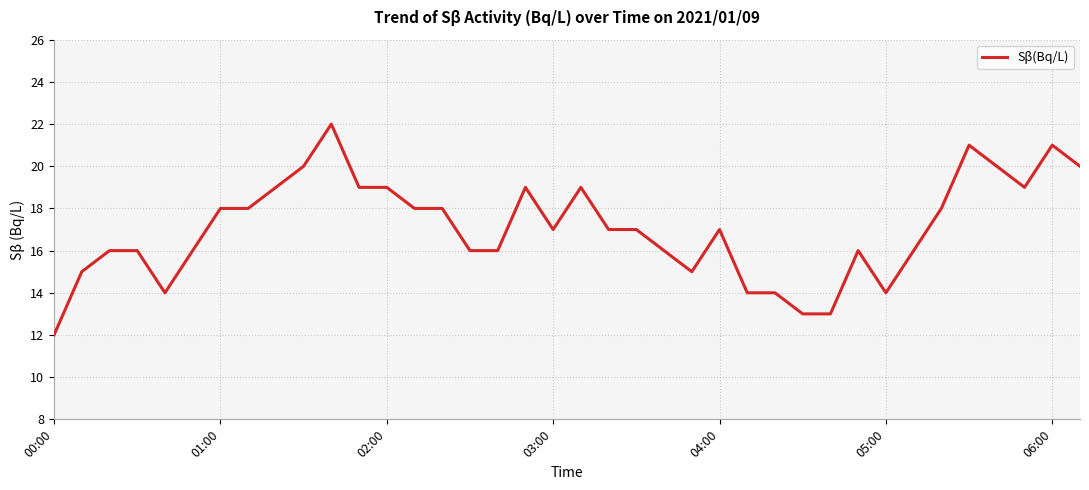

What is the minimum value shown in the chart?

12